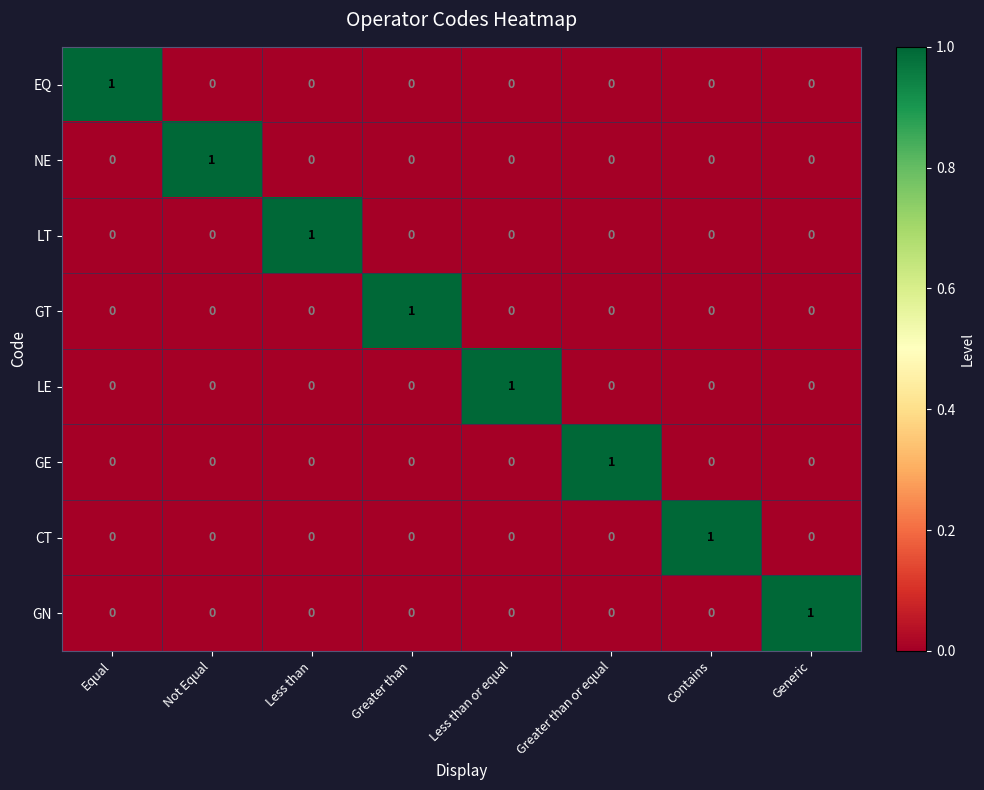

Count the CT values in the range 0 to 1.

8